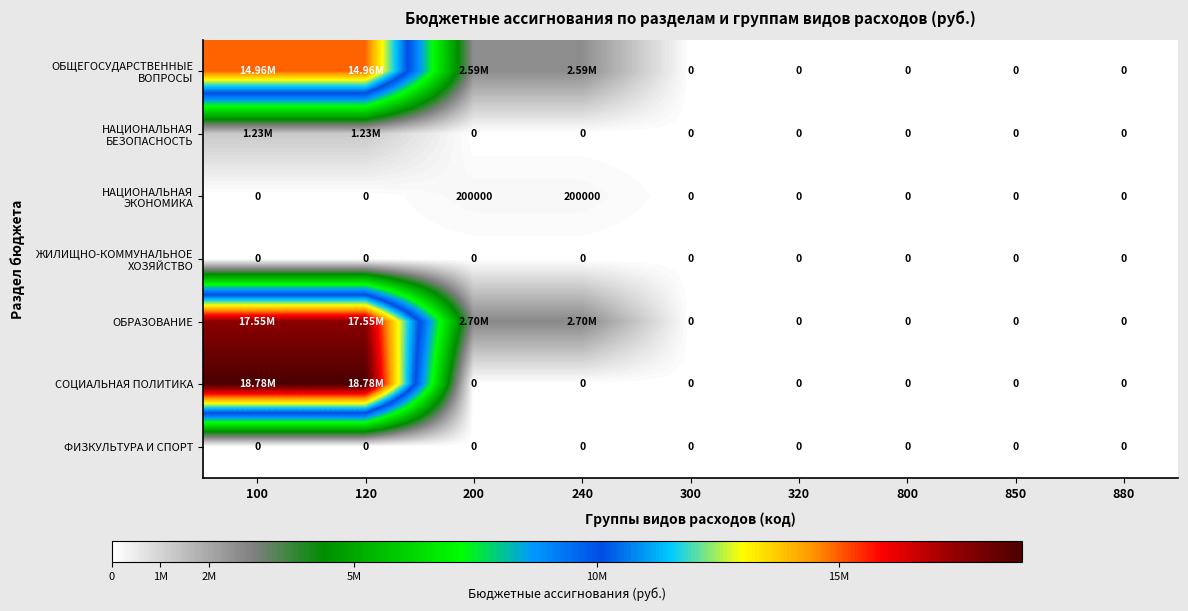

The value of ОБРАЗОВАНИЕ at 300 is 0. True or false?

True